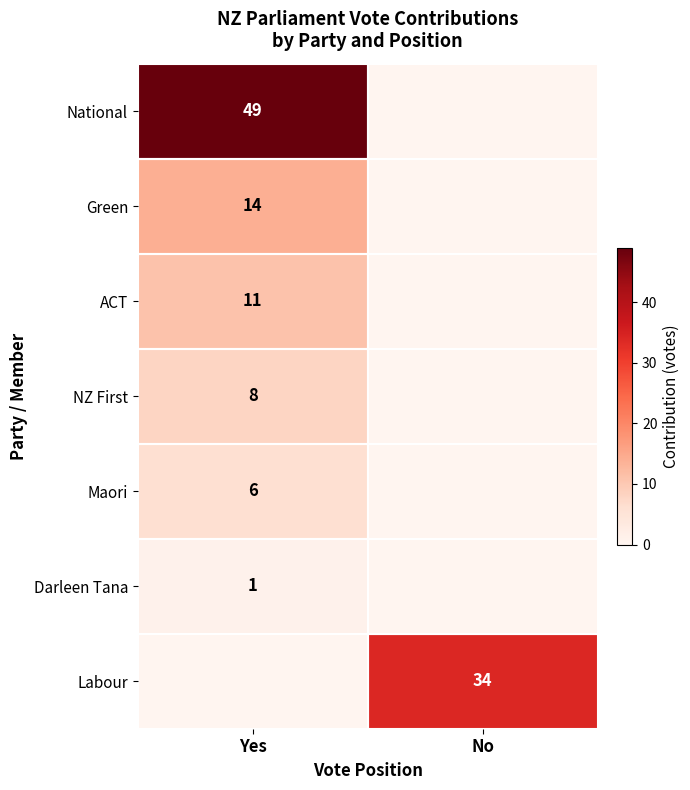

Read the Darleen Tana value at Yes.

1